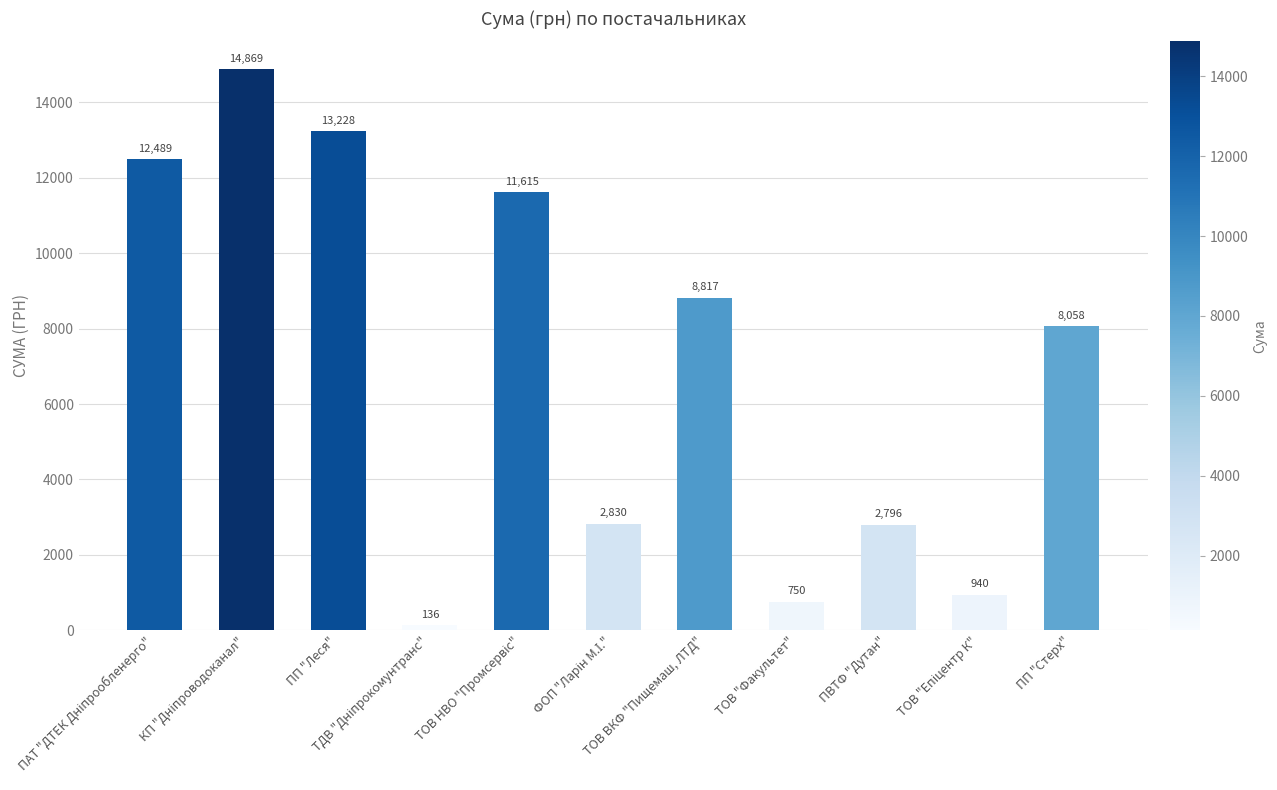

What is the ratio of the value at ПП "Стерх" to the value at ПП "Леся"?

0.6